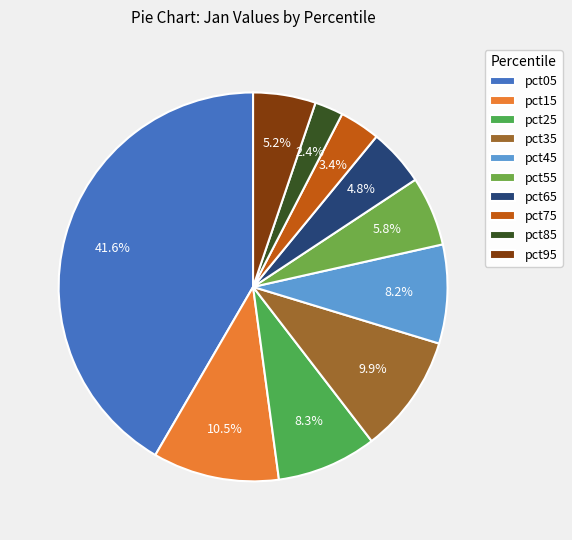

To the nearest percent, what is the combined percentage of pct25 and pct65?

13%